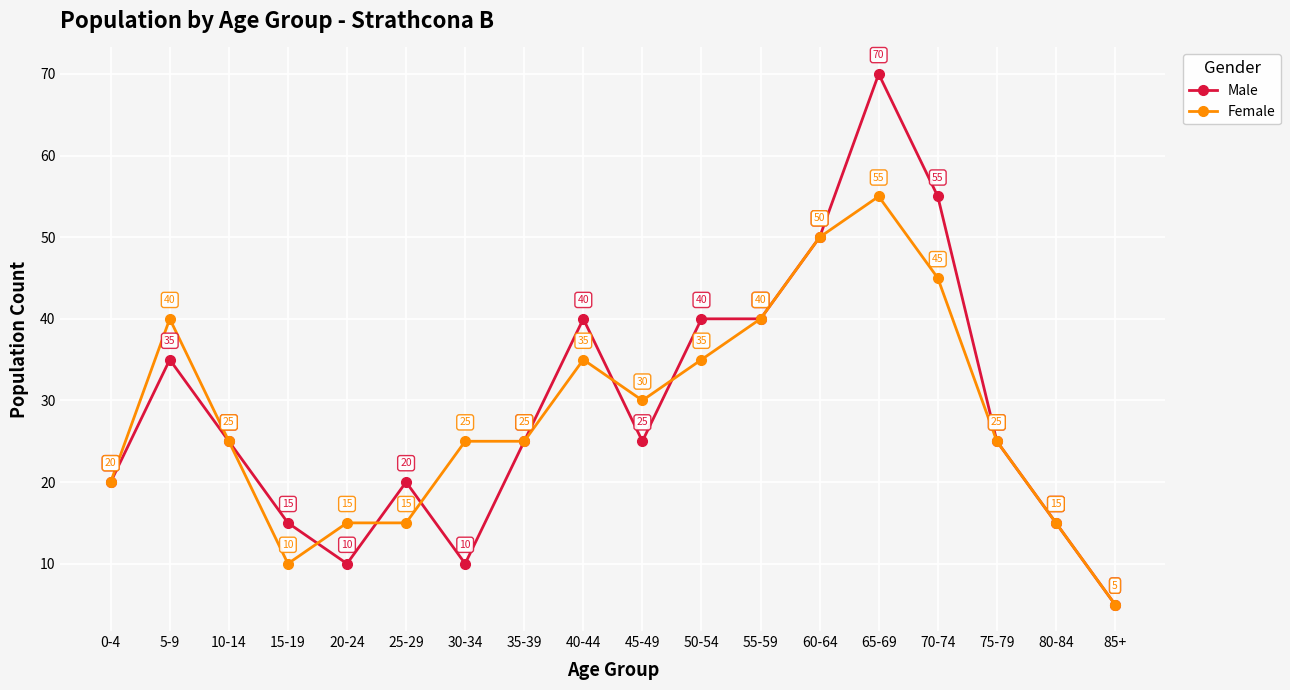

Reading right to left, extract all data points from this chart.

Male: 5	15	25	55	70	50	40	40	25	40	25	10	20	10	15	25	35	20
Female: 5	15	25	45	55	50	40	35	30	35	25	25	15	15	10	25	40	20